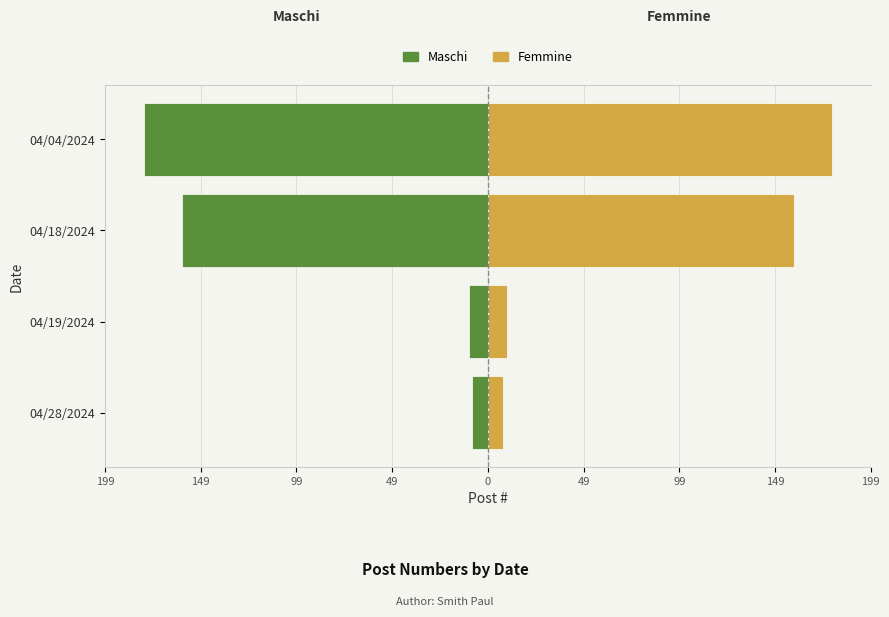

Is it true that Femmine (Post #) equals 80 at 04/18/2024?

False